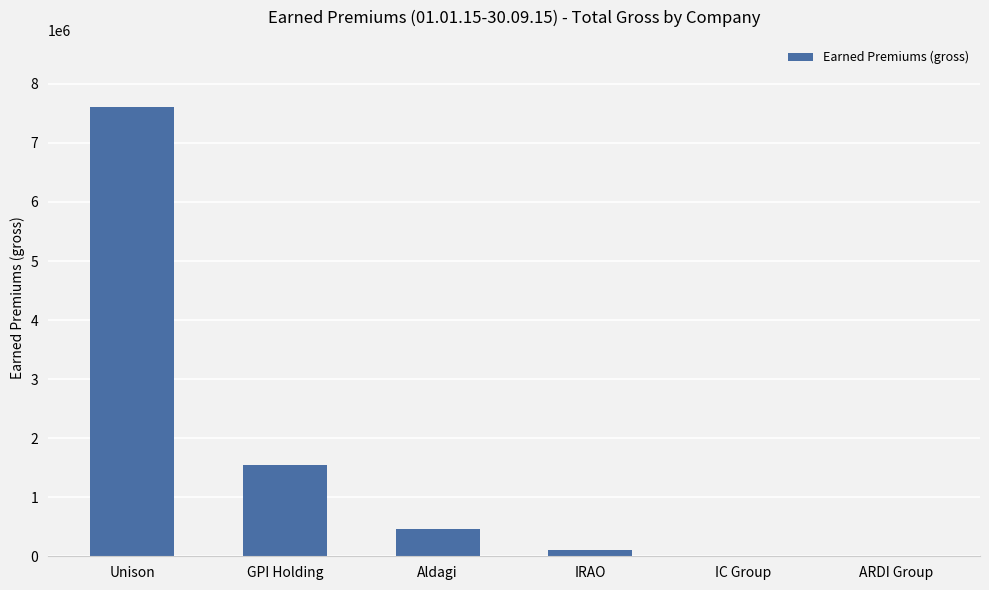

Is it true that the value at Aldagi is 454669.7?

True